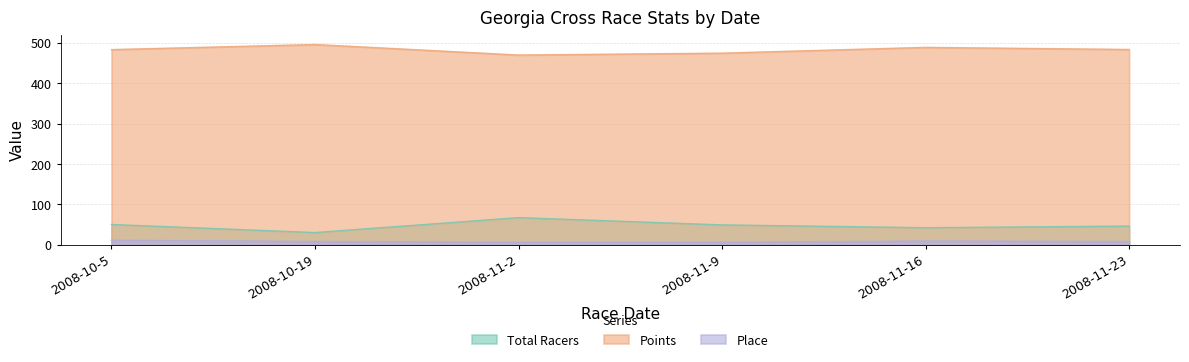

What is the average value of the Points series?

482.7